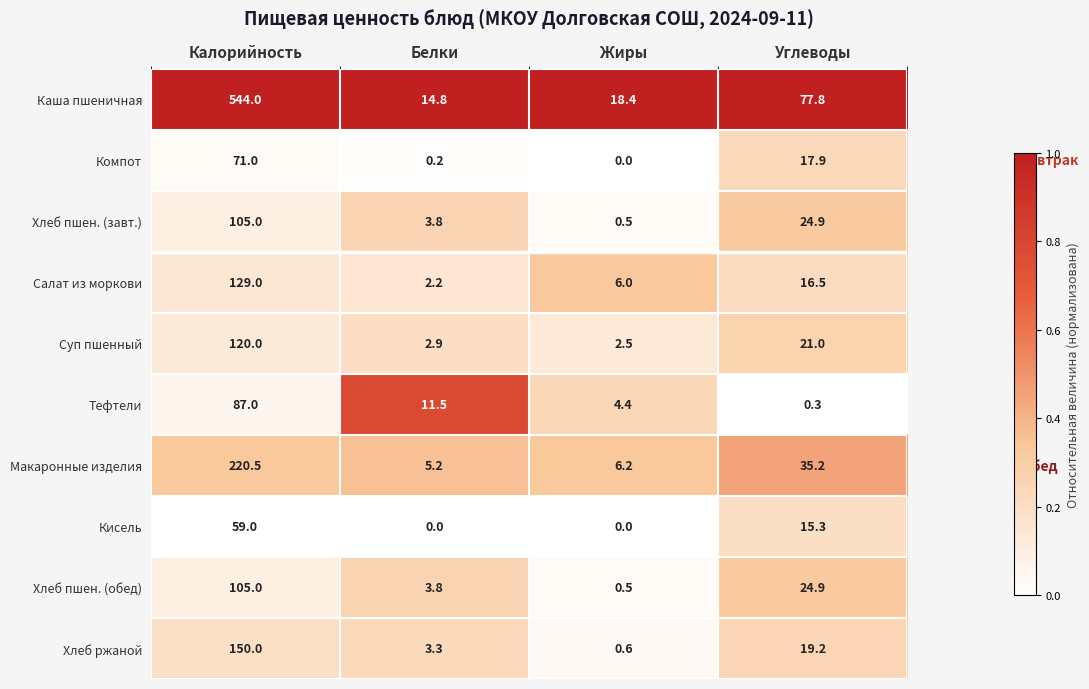

The value of Суп пшенный at Белки is 2.9. True or false?

True